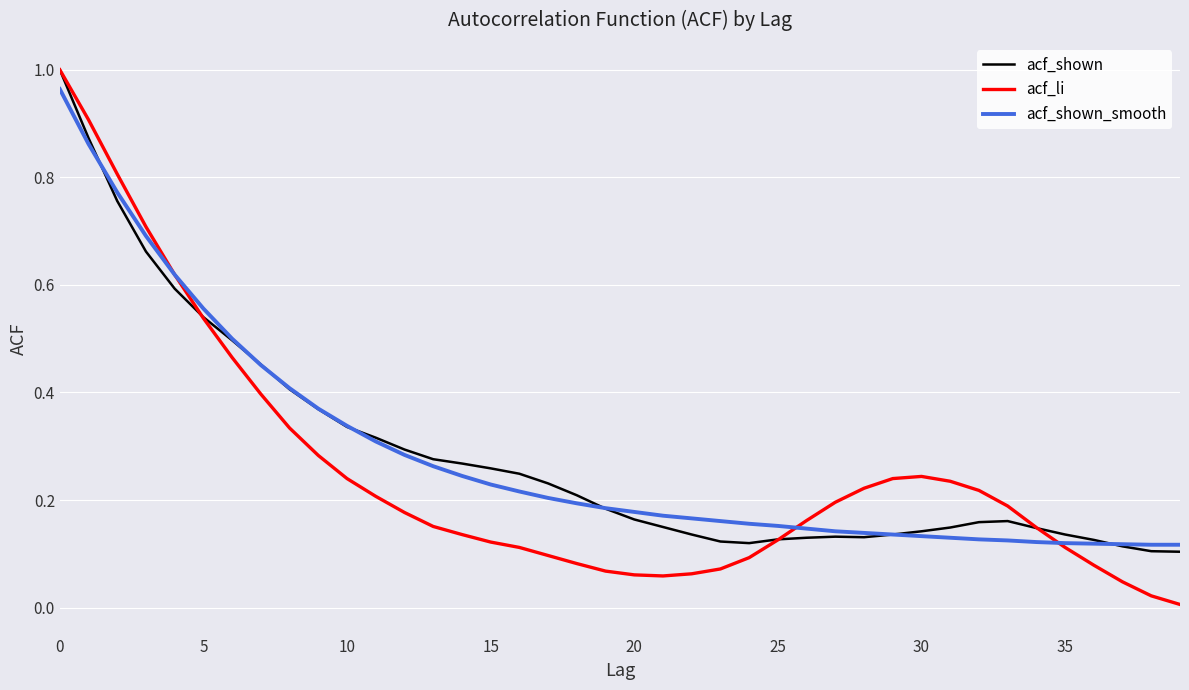

Does the chart have visible grid lines?

Yes